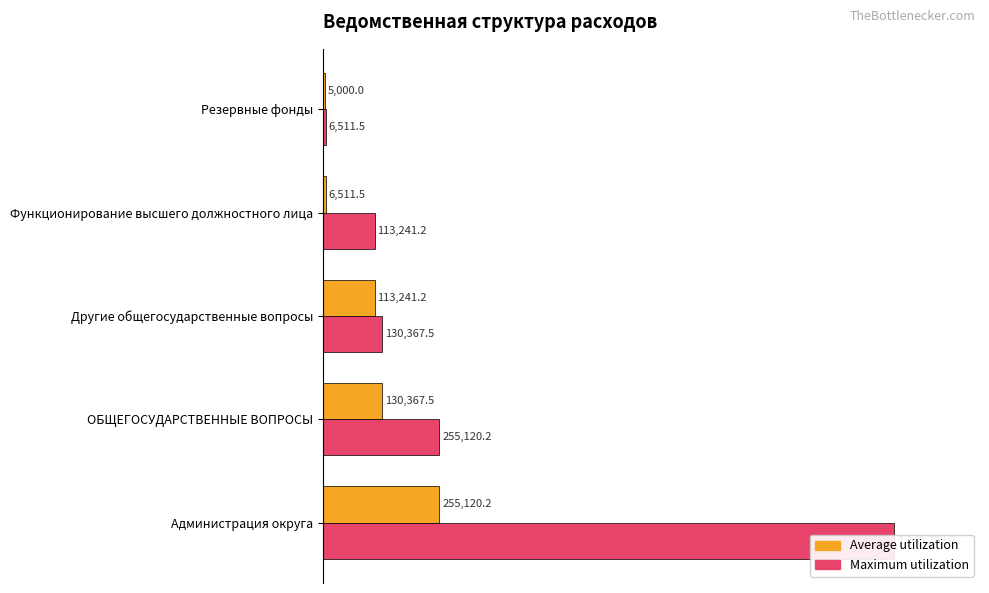

What are all the series names shown in the legend?

Average utilization, Maximum utilization